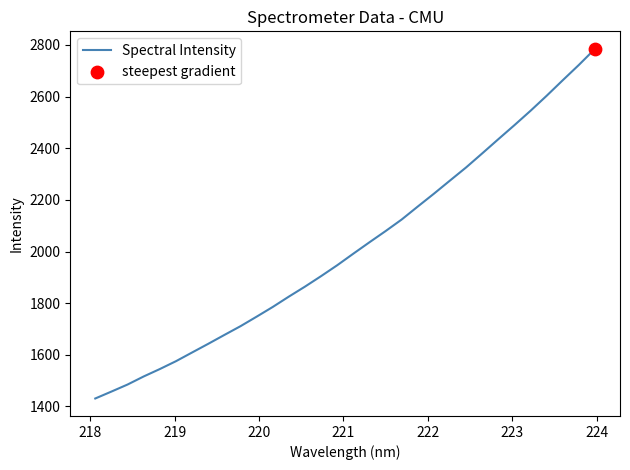

What is the smallest value displayed?

1431.0